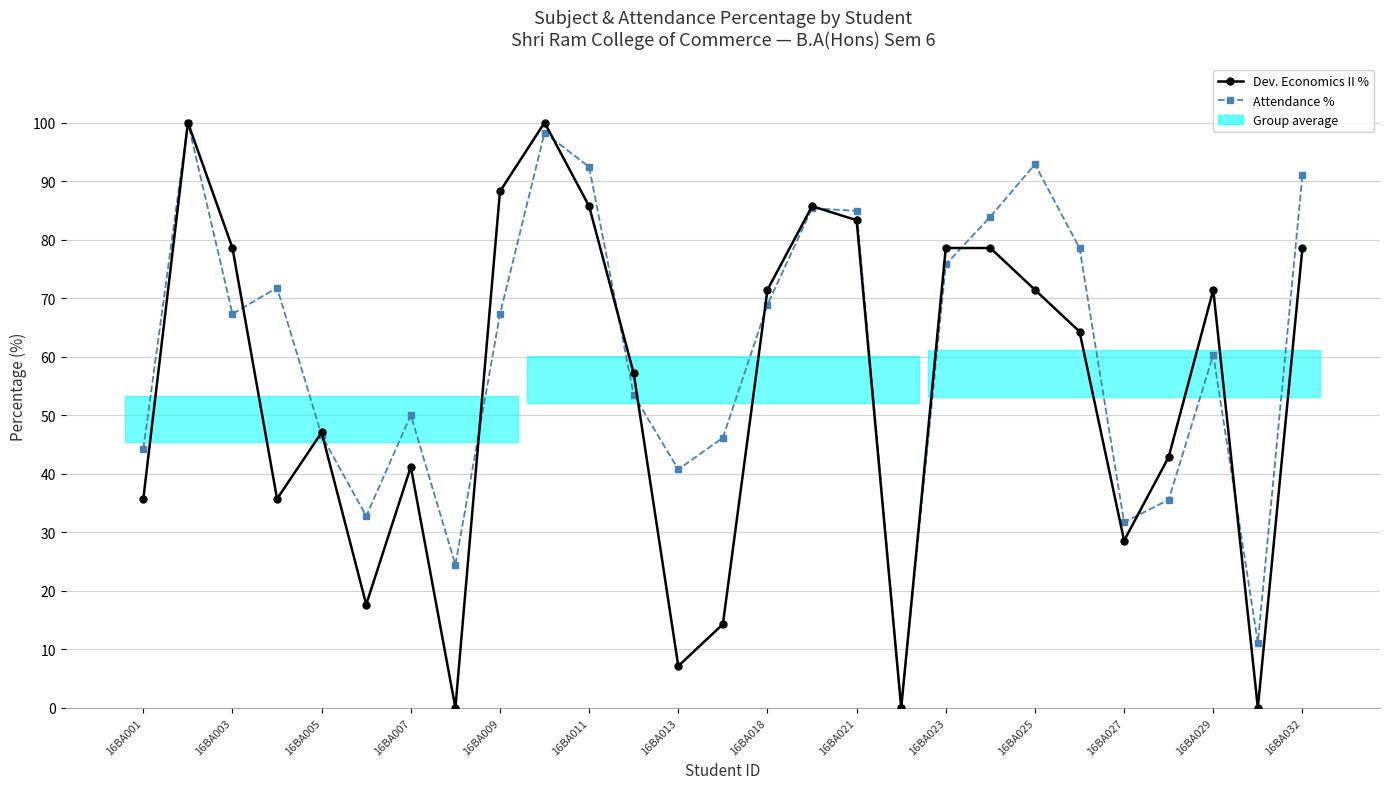

Rank the series at 16BA007 from lowest to highest value.

Dev. Economics % (main series), Attendance %